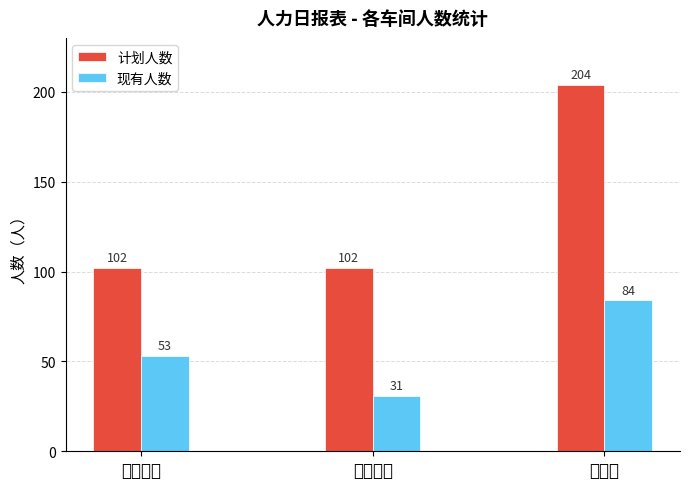

Which category has the highest value across all series?

总合计